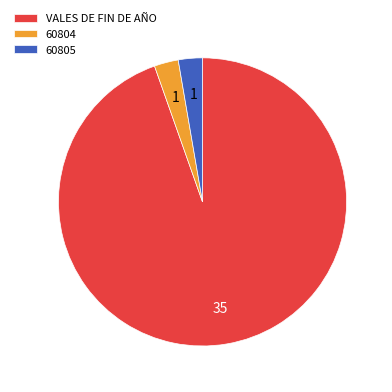

Is there any slice that represents more than half of the pie?

Yes